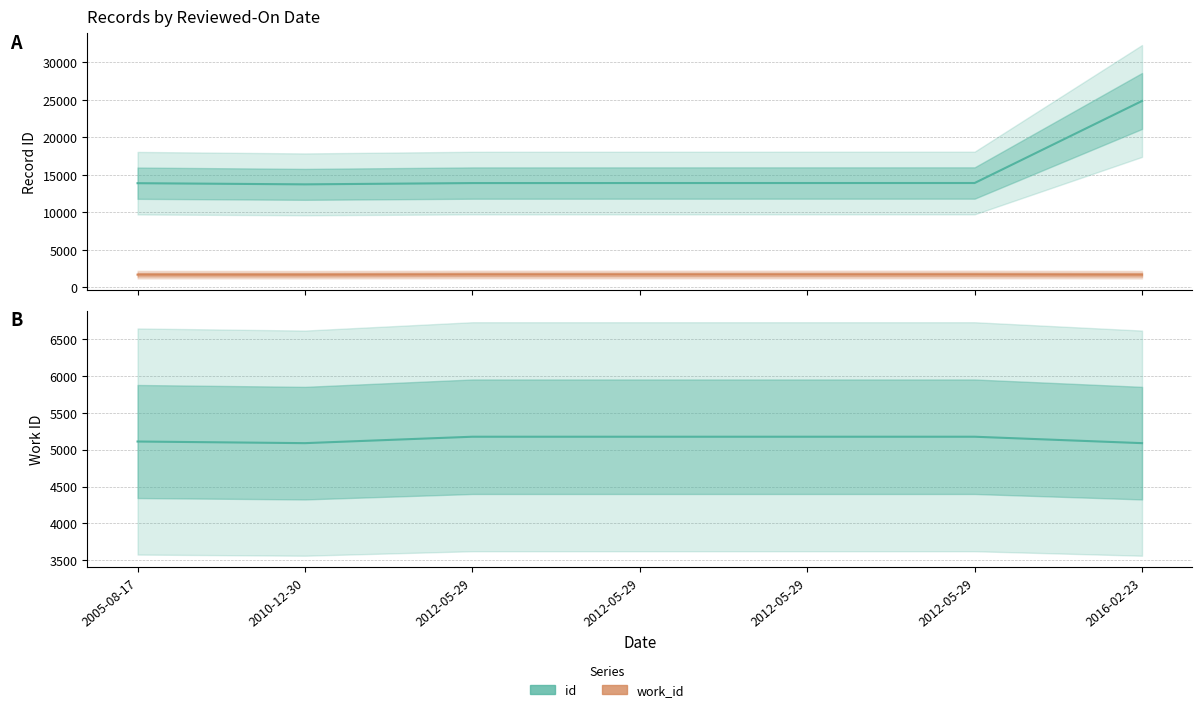

What is the value of the id point at the 6th from the left?

13906